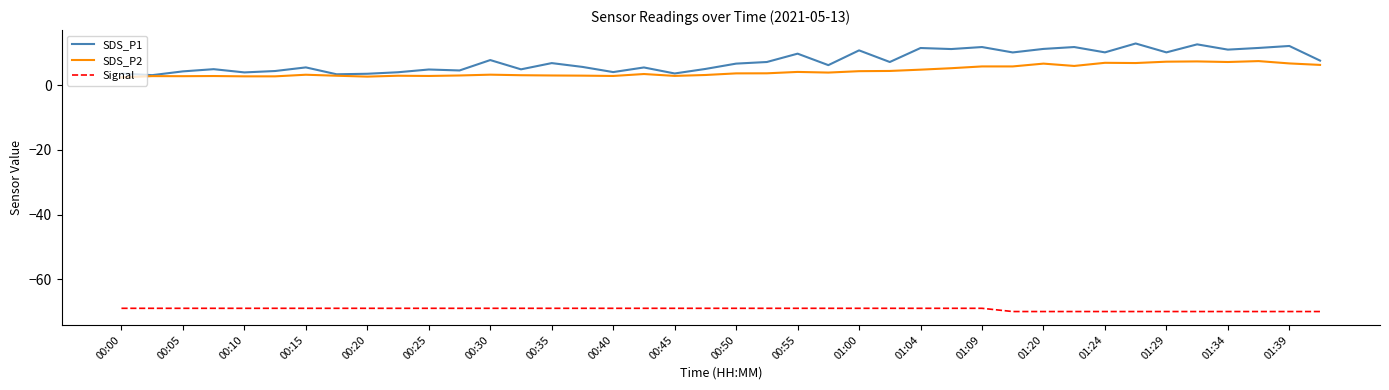

True or false: Signal and SDS_P1 intersect in this chart.

False